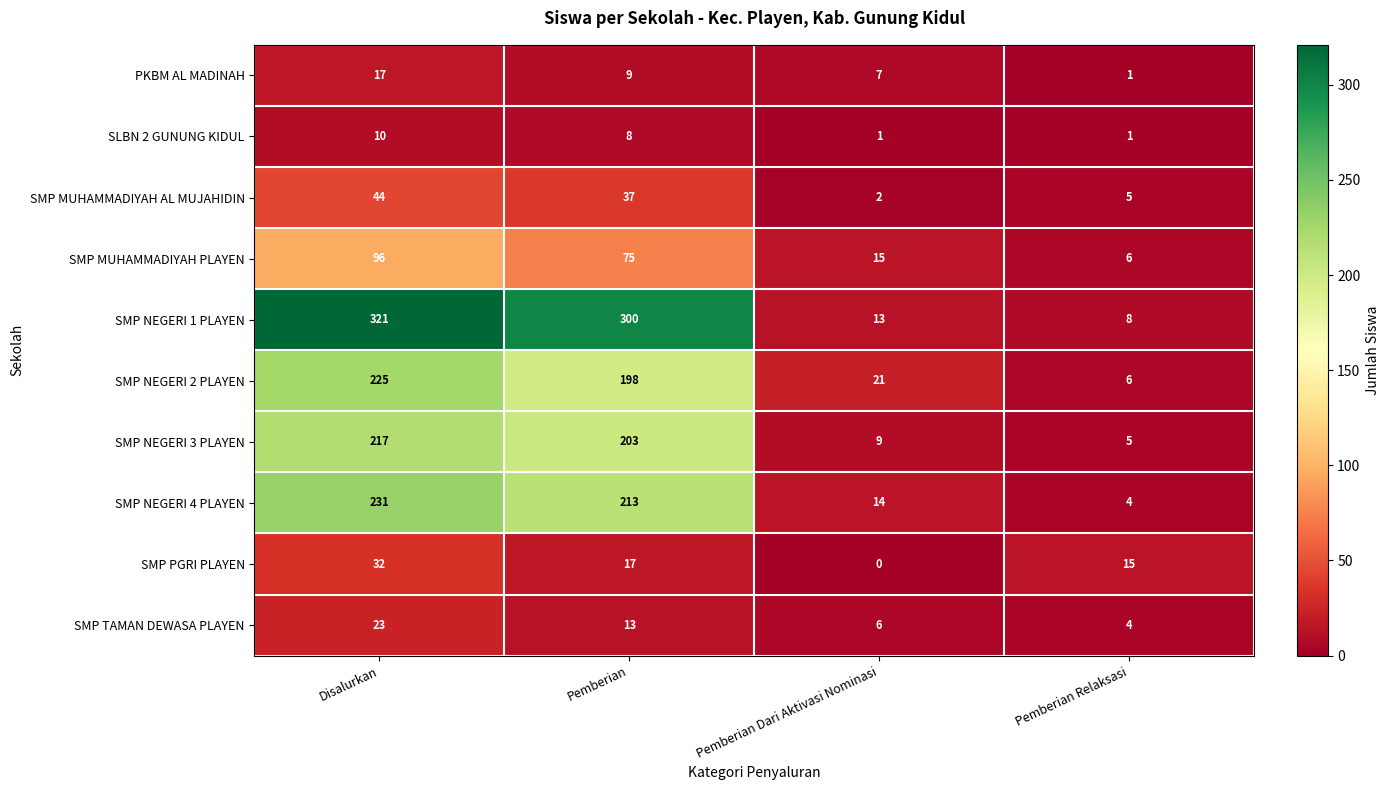

Between Pemberian and Pemberian Relaksasi, which series saw the biggest shift?

SMP NEGERI 1 PLAYEN